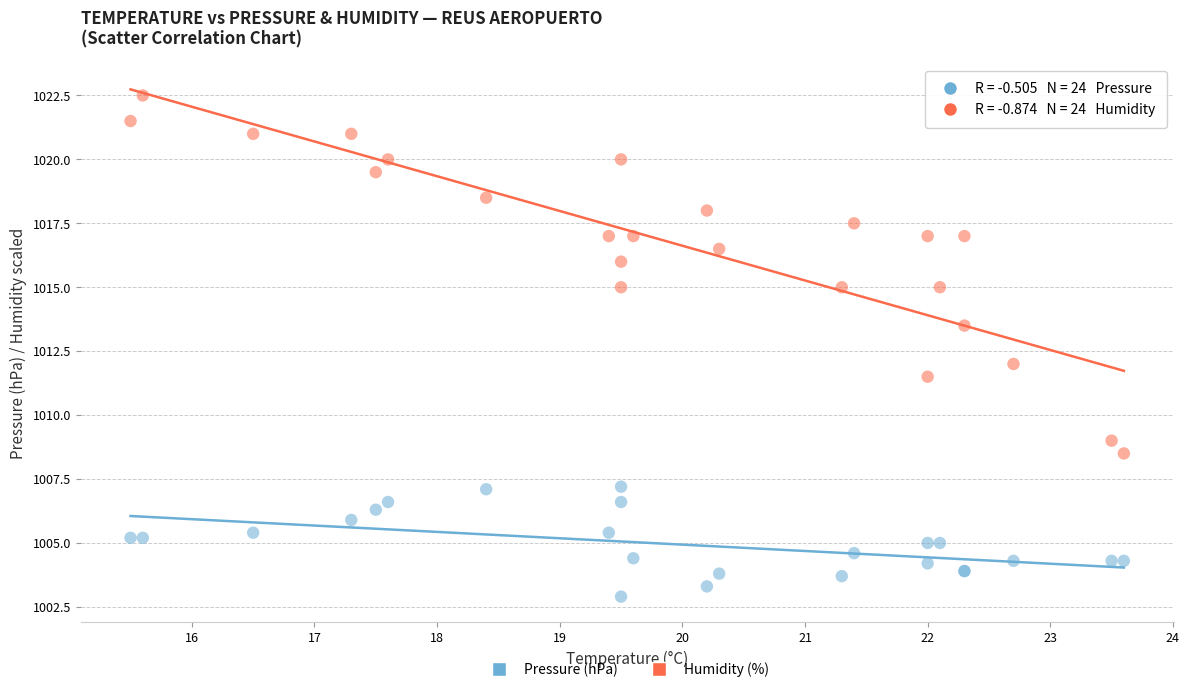

Which series has the largest Y range (max minus min)?

Humidity (%)